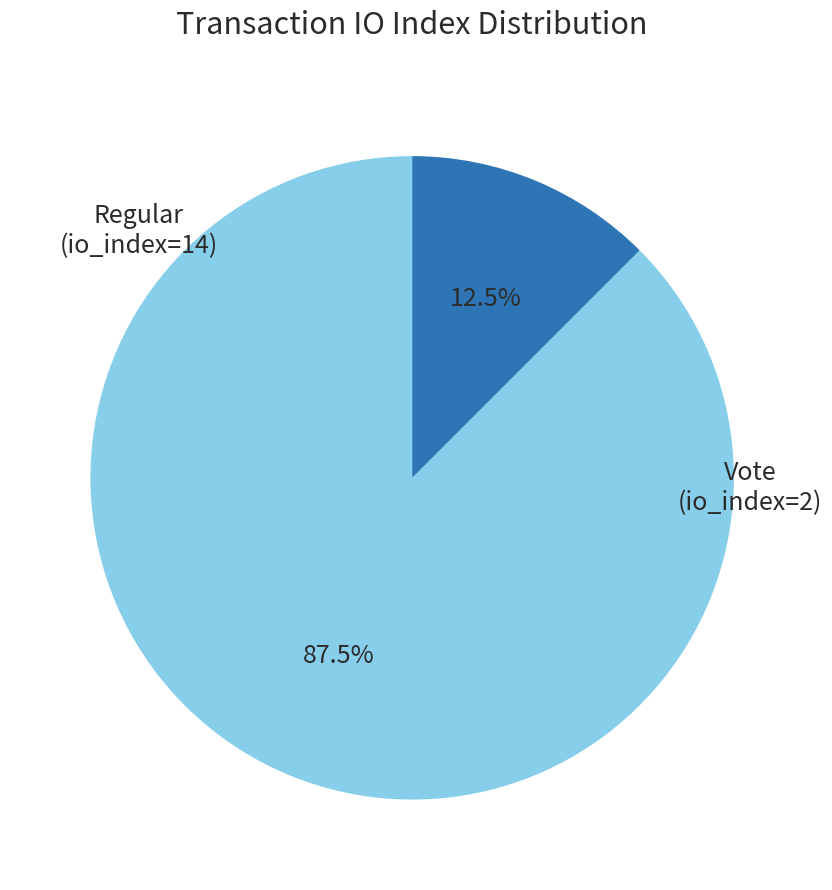

Rank the categories by value from lowest to highest.

Vote (io_index=2), Regular (io_index=14)